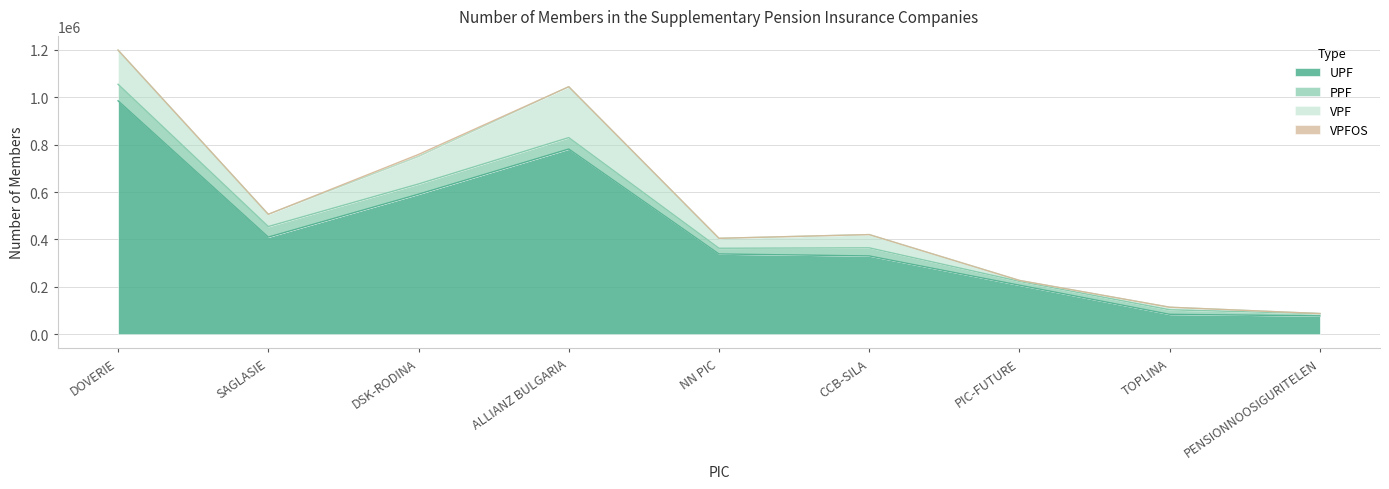

At which category is the sum across all series the highest?

DOVERIE